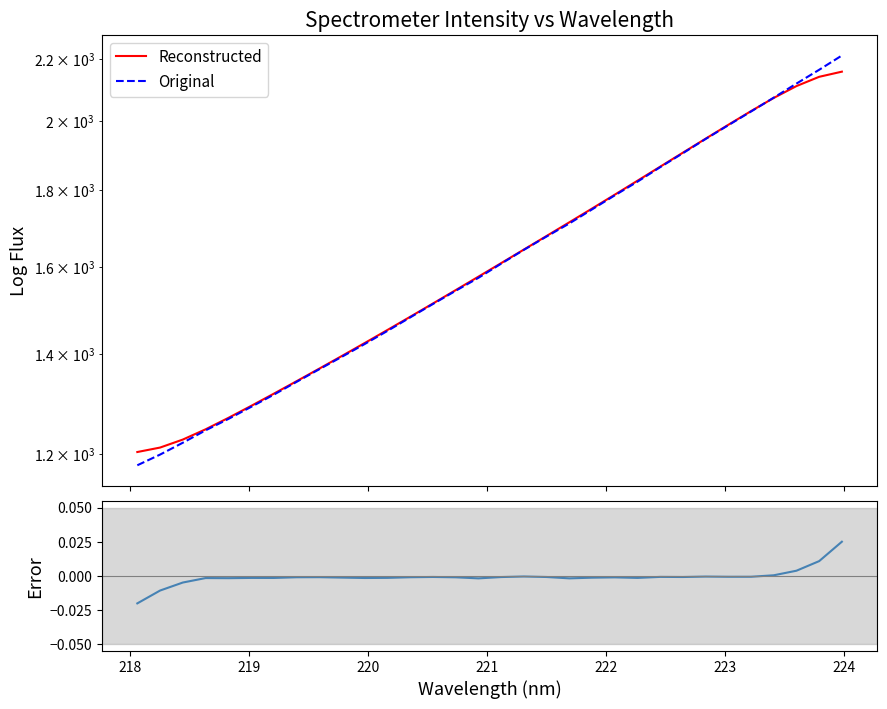

List the series in order of their peak value, highest first.

Original, Reconstructed, Error